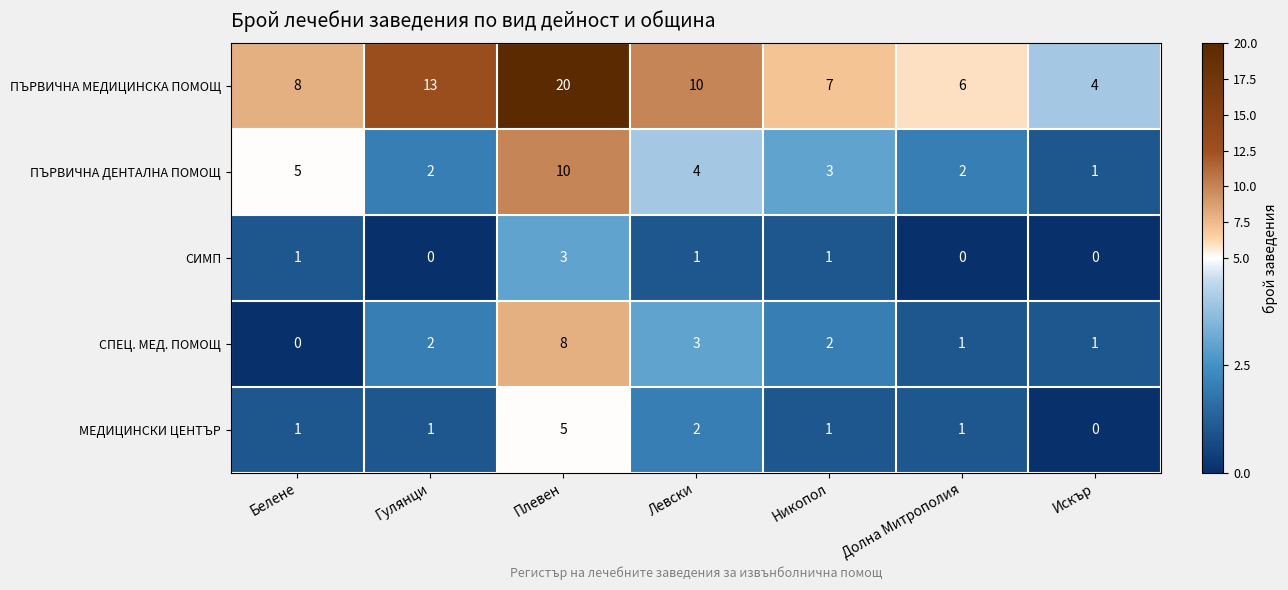

True or false: ПЪРВИЧНА МЕДИЦИНСКА ПОМОЩ has a value of 20 at Плевен.

True